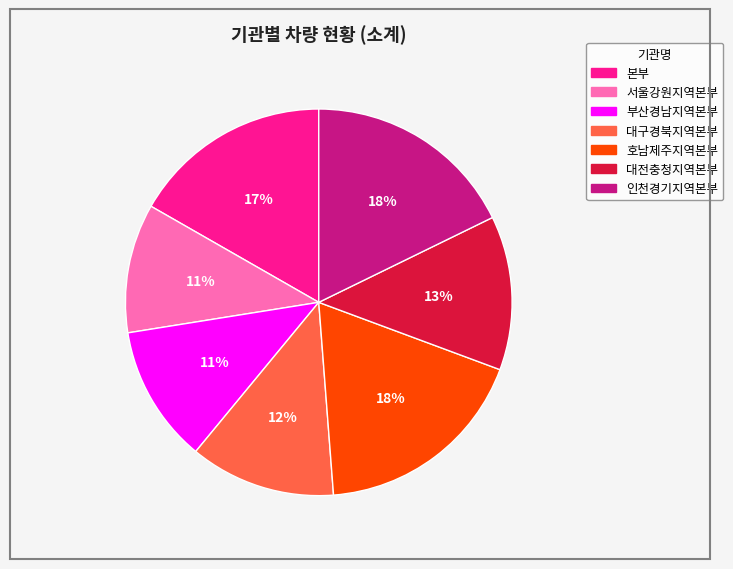

How many slices are in this pie chart?

7